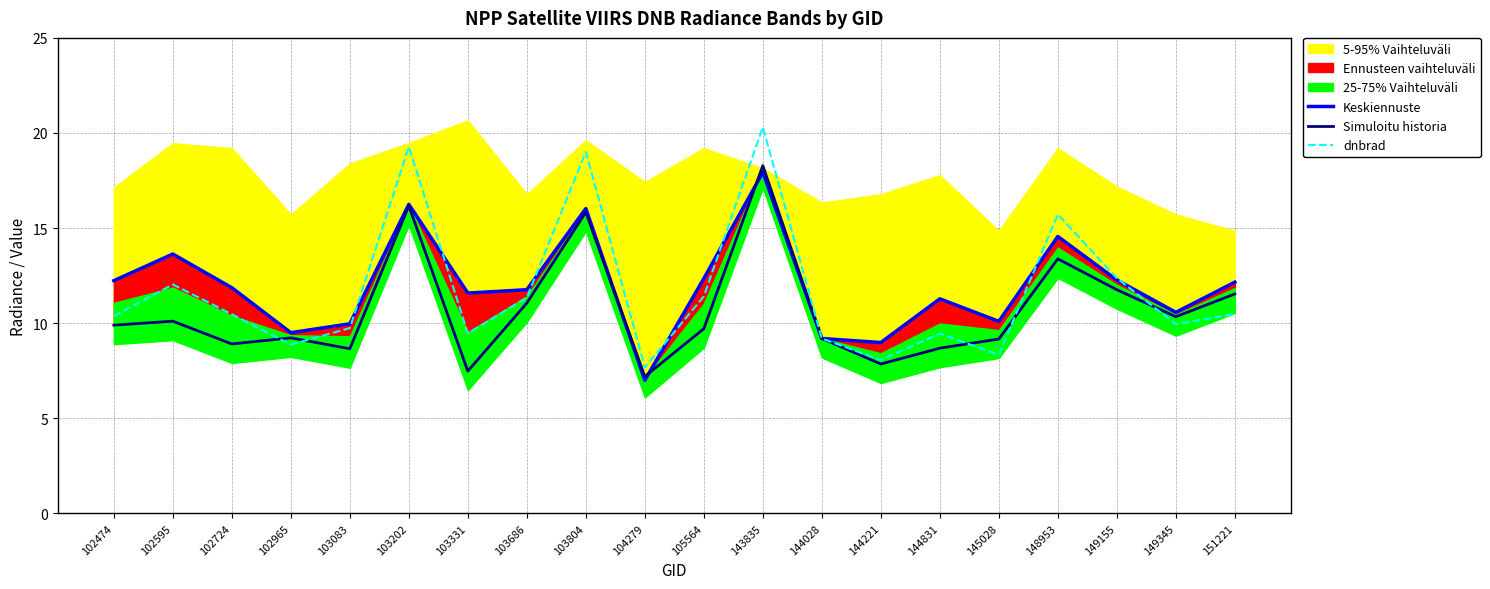

True or false: Simuloitu historia has a value of 17.4 at 105564.

False